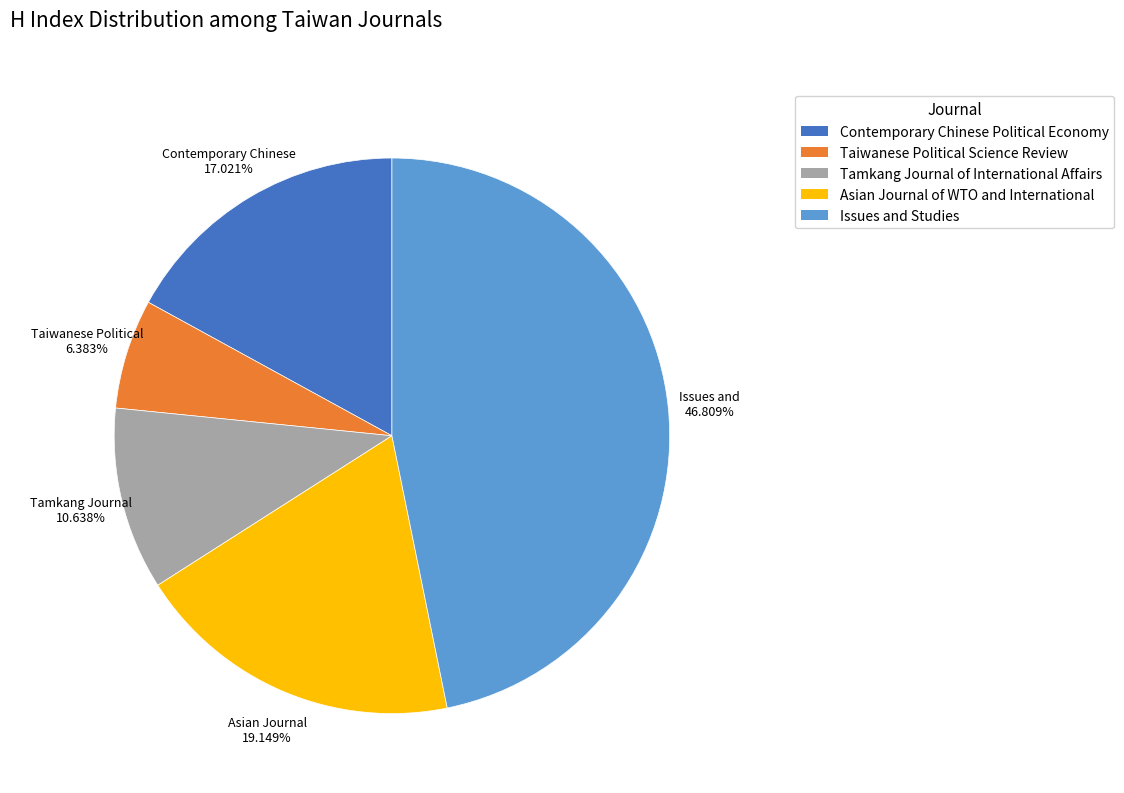

To the nearest percent, what portion does Taiwanese Political Science Review represent?

6%